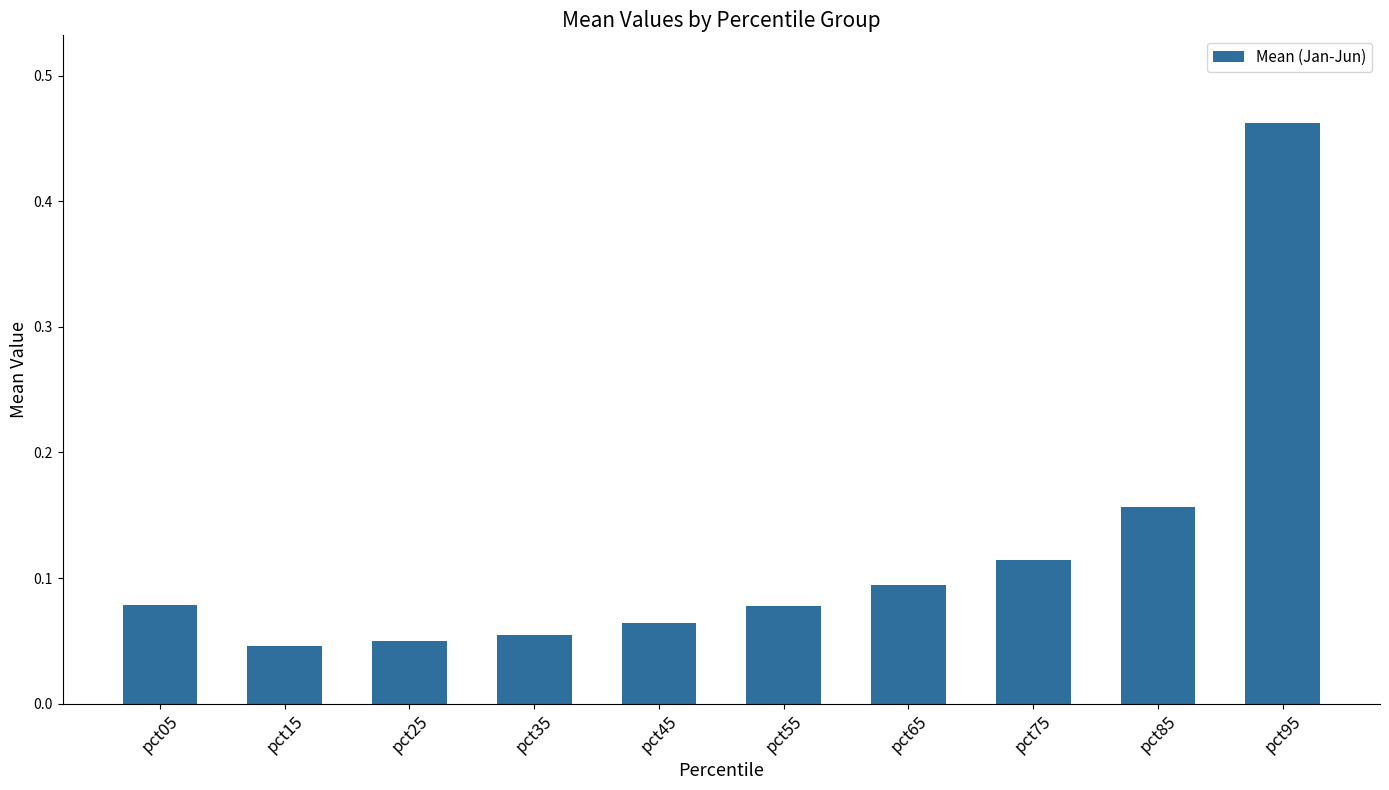

Is it true that the value at pct65 is 0.2?

False